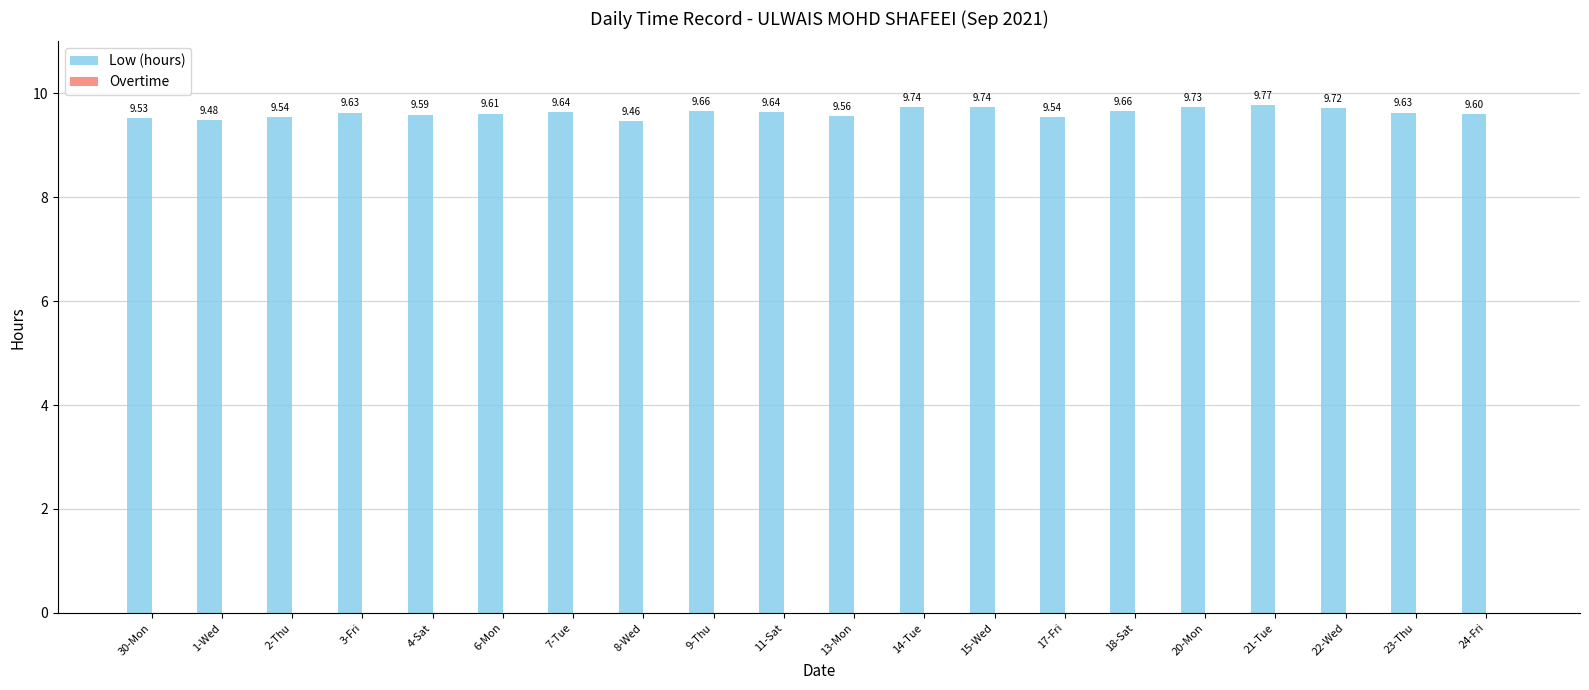

Between 23-Thu and 14-Tue, which is larger?

14-Tue